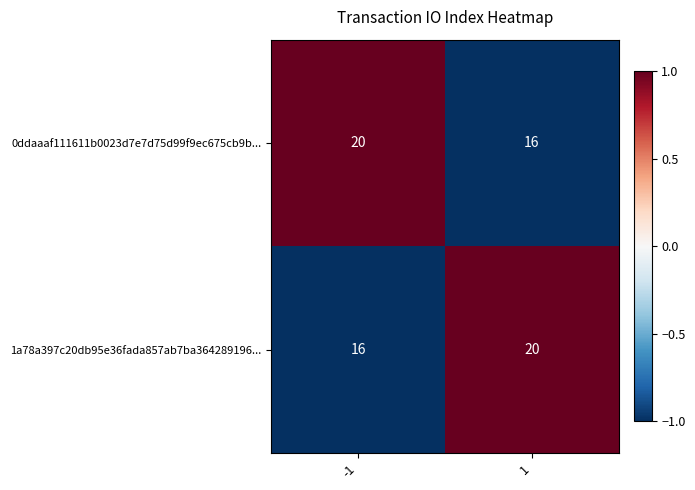

List the labels in order of 1a78a397c20db95e36fada857ab7ba364289196... value, largest first.

1, -1